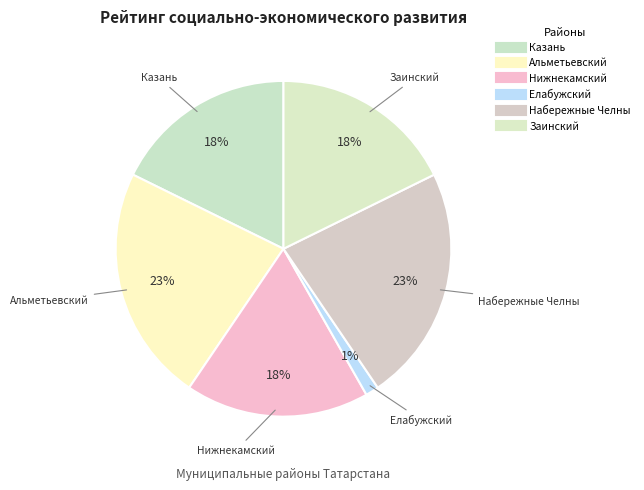

Is it true that Нижнекамский is 11% of the pie?

False